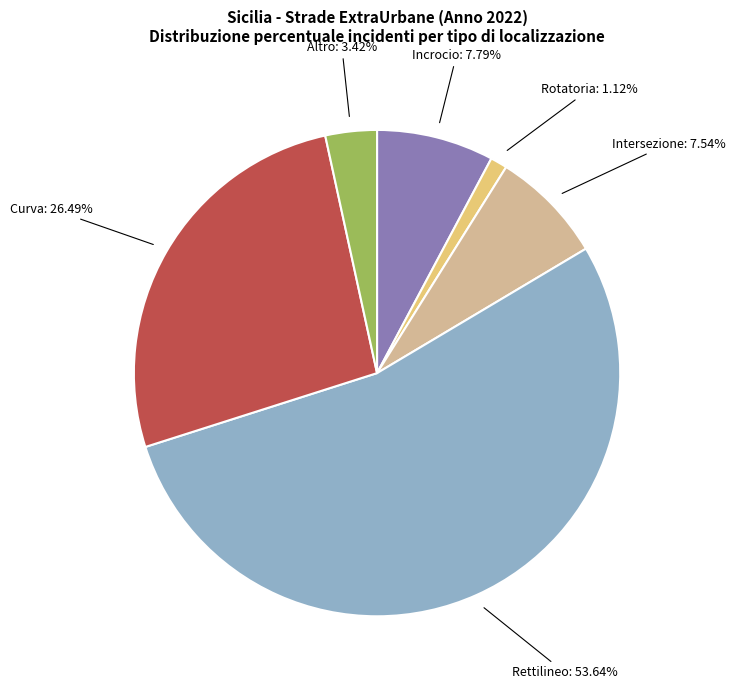

Which slice is the largest?

Rettilineo